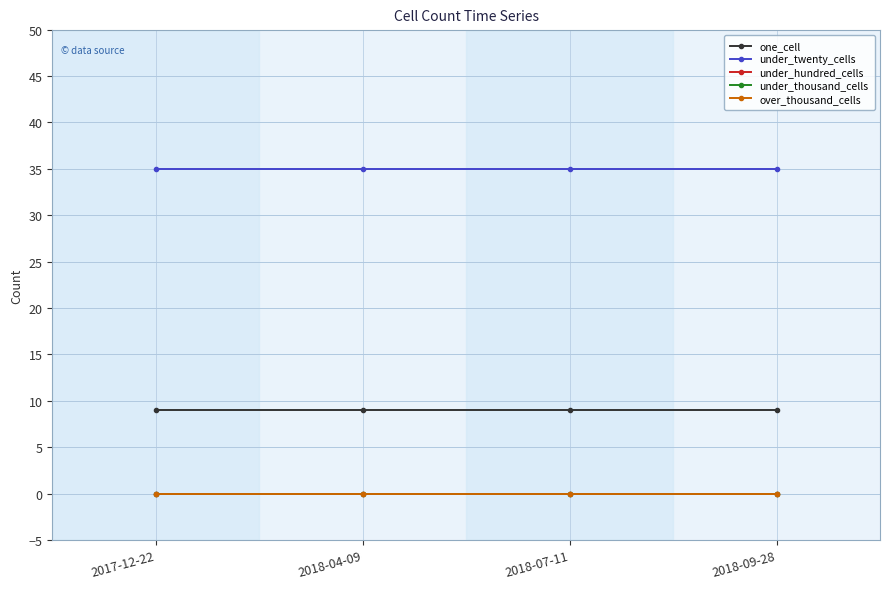

Rank the series at 2018-09-28 from lowest to highest value.

under_hundred_cells, under_thousand_cells, over_thousand_cells, one_cell, under_twenty_cells